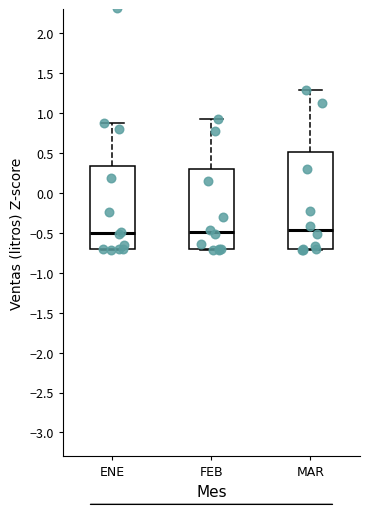

Reading left to right, read every box against the y-axis: the position of its median line, the range the box covers, and the ends of its whiskers. The values are not printed on the chart, so give them approximately, as read against the axis.

ENE: median -0.50, box -0.70 to 0.35, whiskers -0.70 to 0.85
FEB: median -0.50, box -0.70 to 0.30, whiskers -0.70 (just below the box's lower edge) to 0.90
MAR: median -0.45, box -0.70 to 0.50, whiskers -0.70 to 1.30